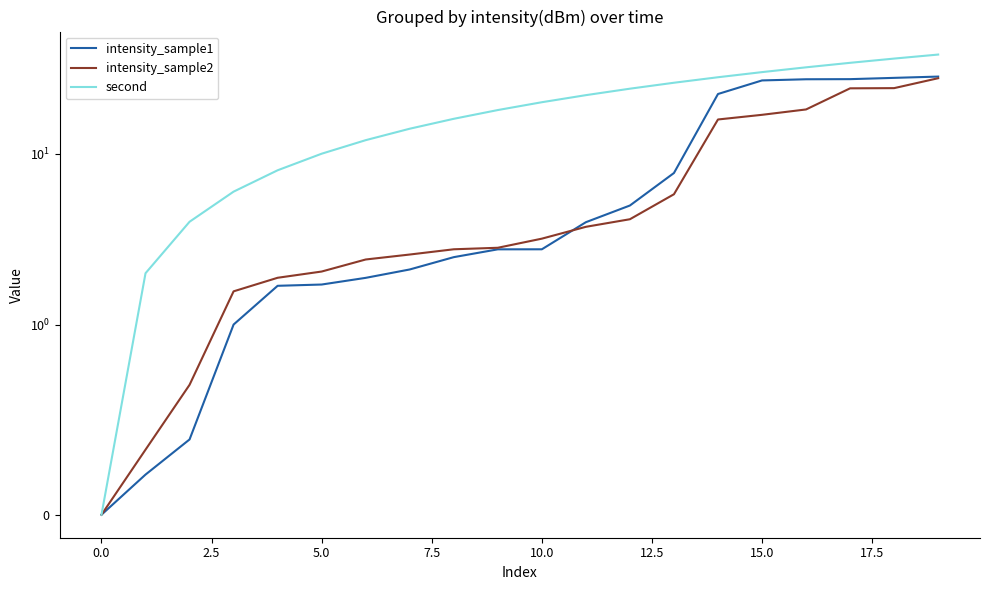

What is the maximum value for second?

38.0